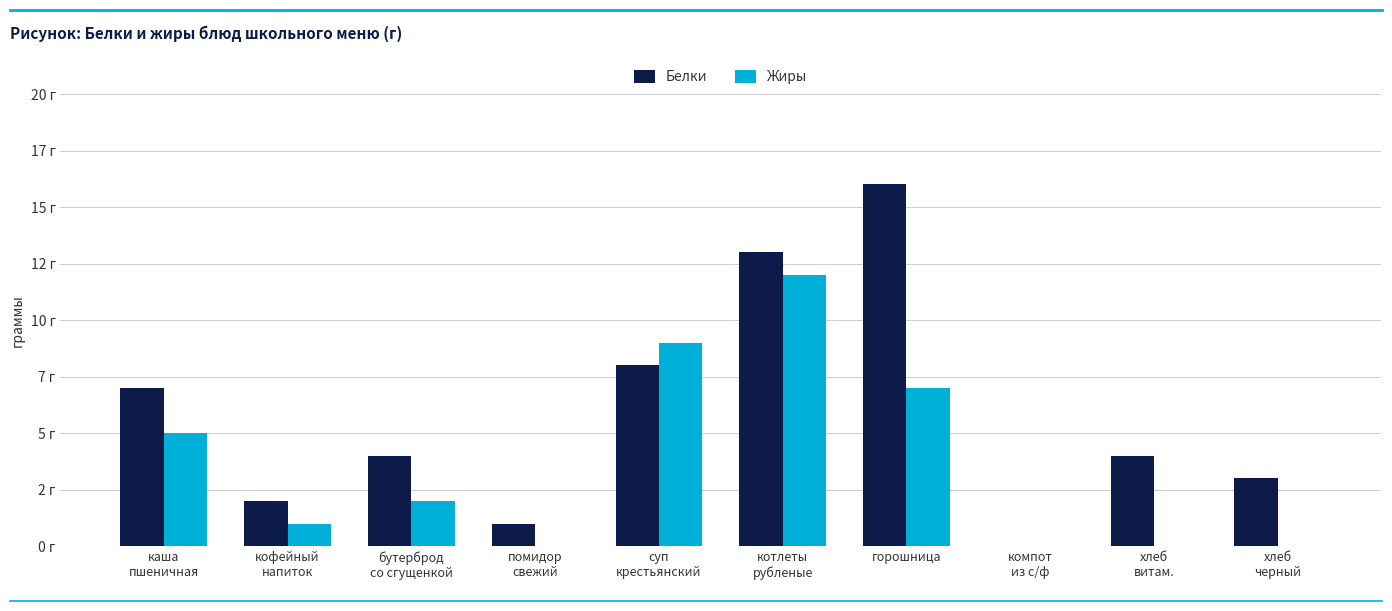

What are all the series names shown in the legend?

Белки, Жиры